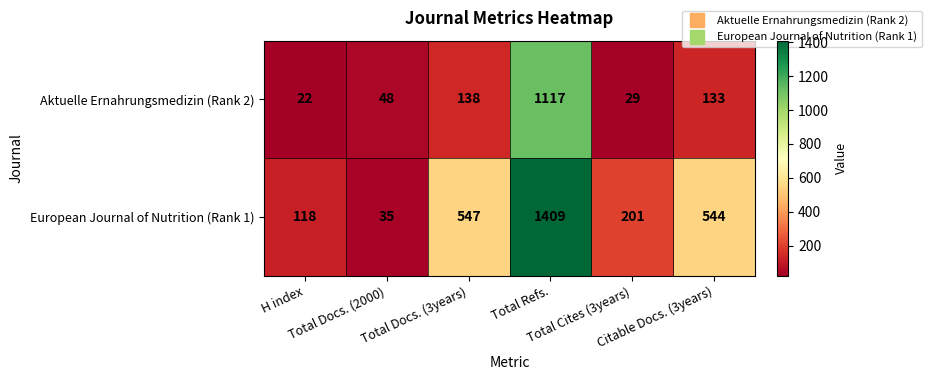

List the series in order of their overall mean, lowest first.

Aktuelle Ernahrungsmedizin (Rank 2), European Journal of Nutrition (Rank 1)